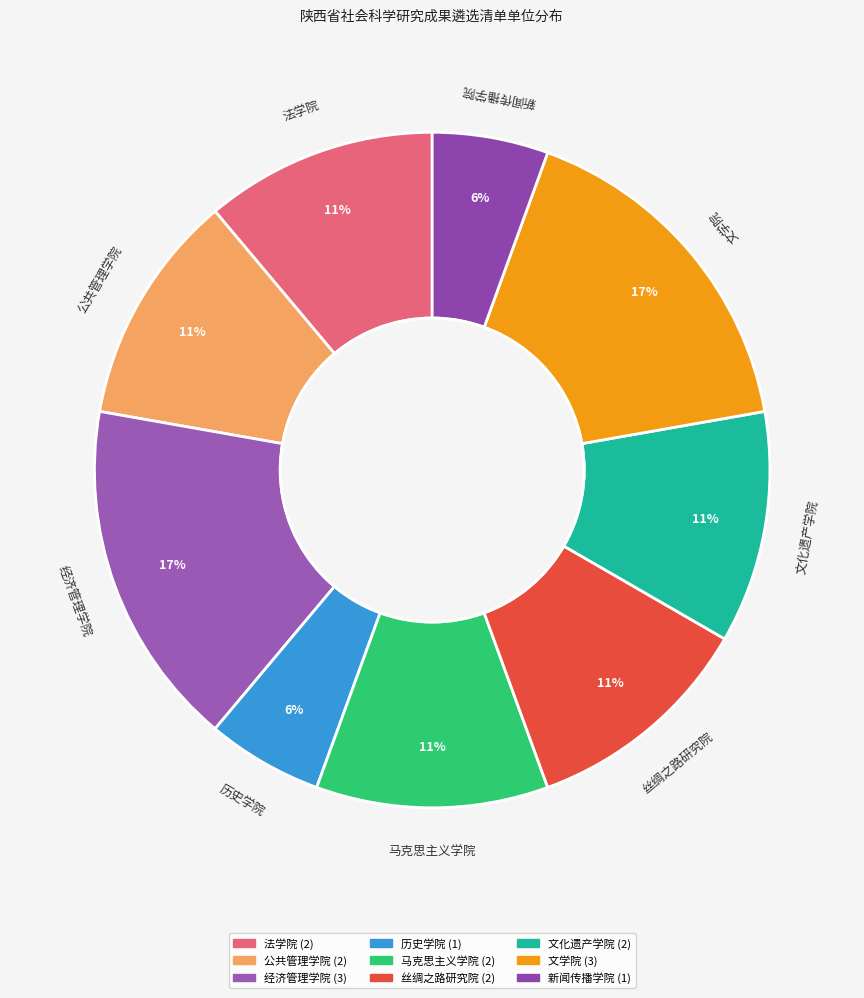

To the nearest percent, what is the difference between the largest and smallest slice percentages?

11%